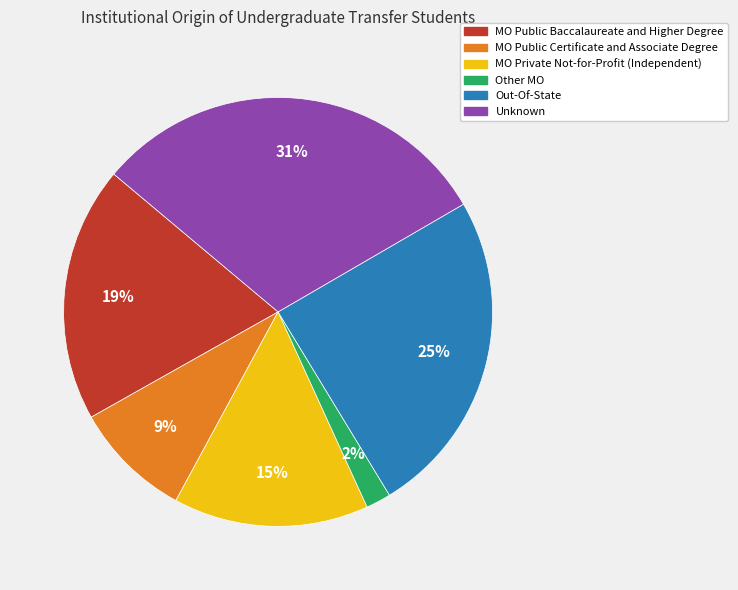

Approximately how many times larger is the value at Unknown compared to Out-Of-State?

1.2